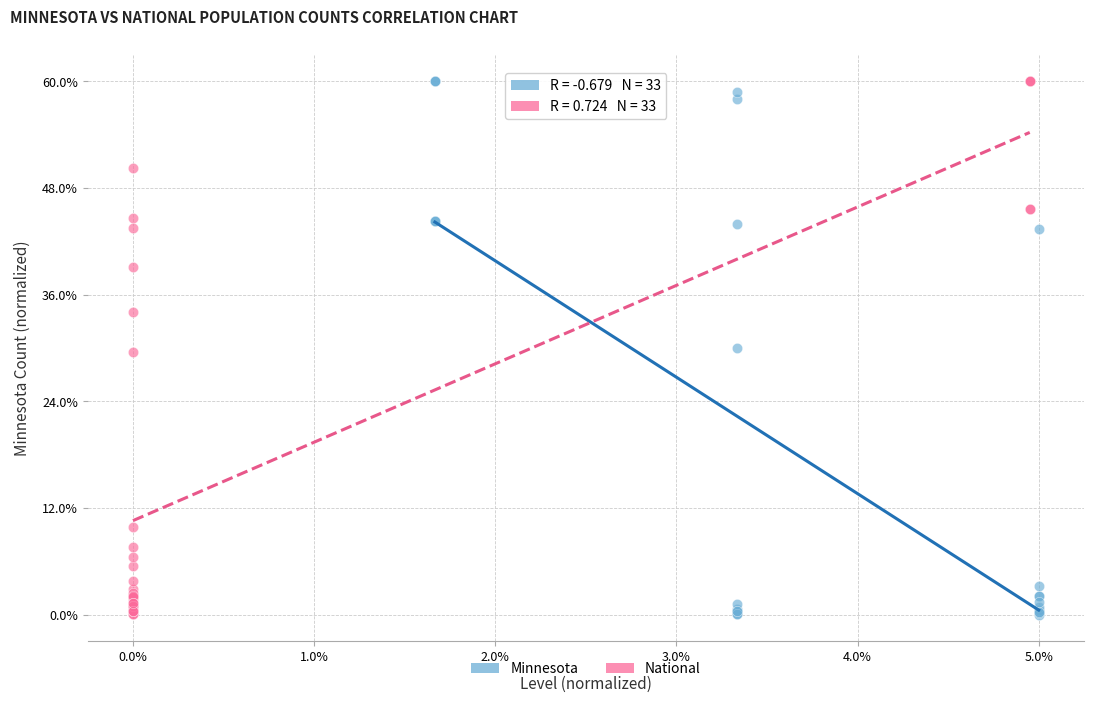

Which series has the widest spread of Y values?

Minnesota